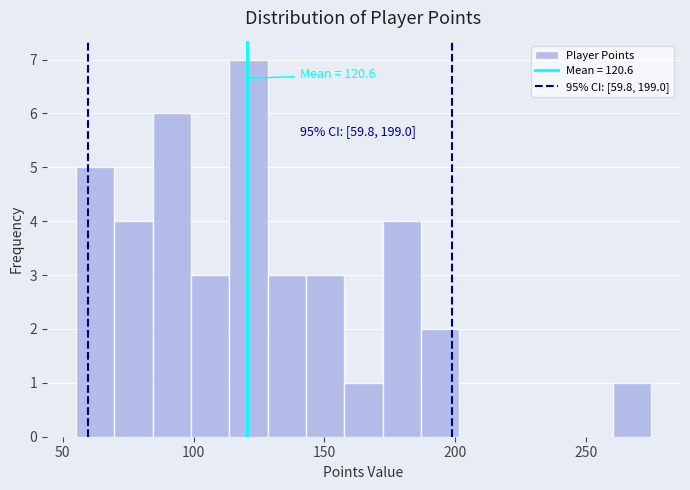

Around what value on the x-axis is the tallest bar? Give the approximate position of its centre, as read against the axis.

120